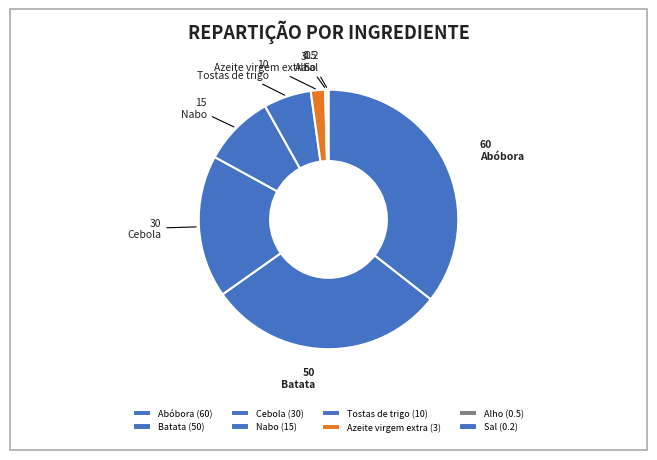

Does any single category account for the majority?

No